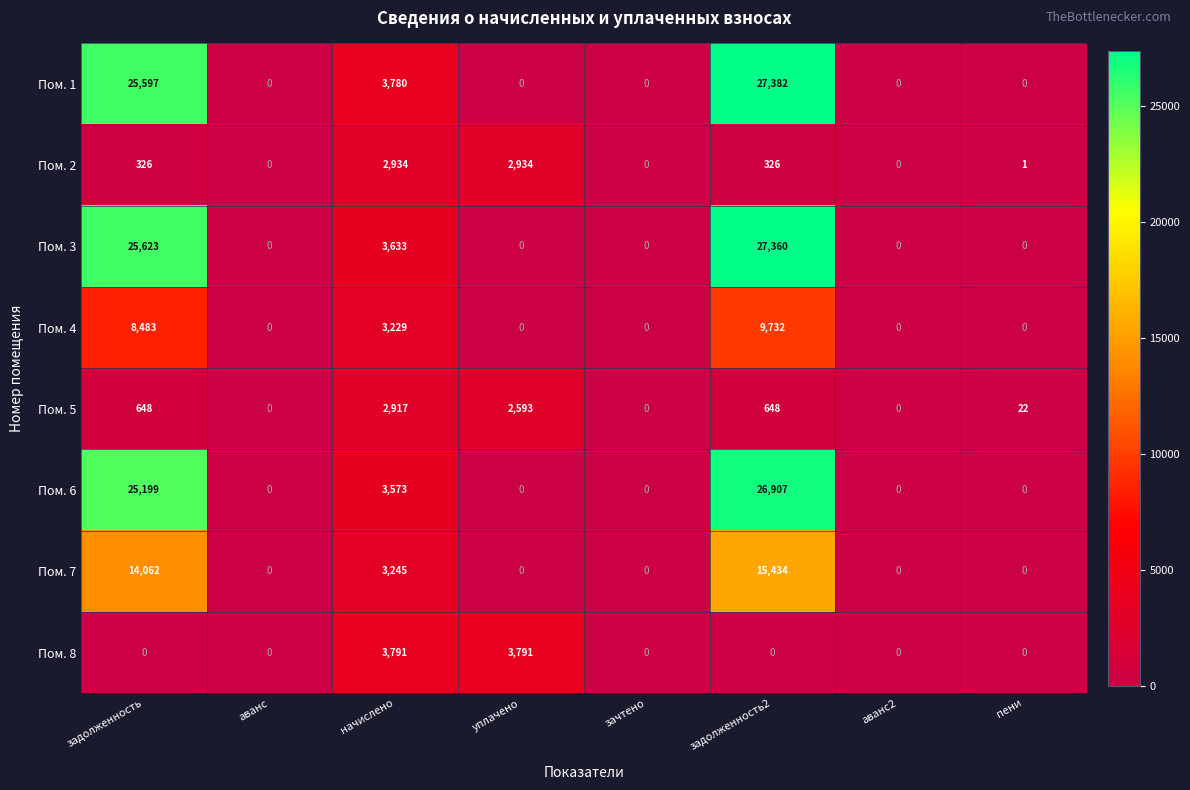

At which label does Пом. 4 reach its peak?

задолженность2